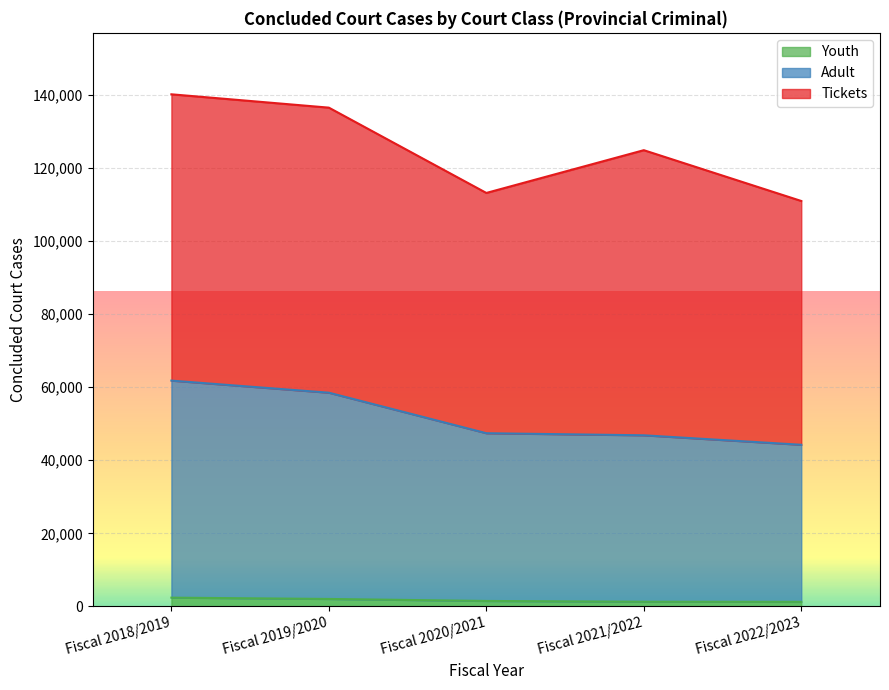

True or false: Youth and Adult intersect in this chart.

False